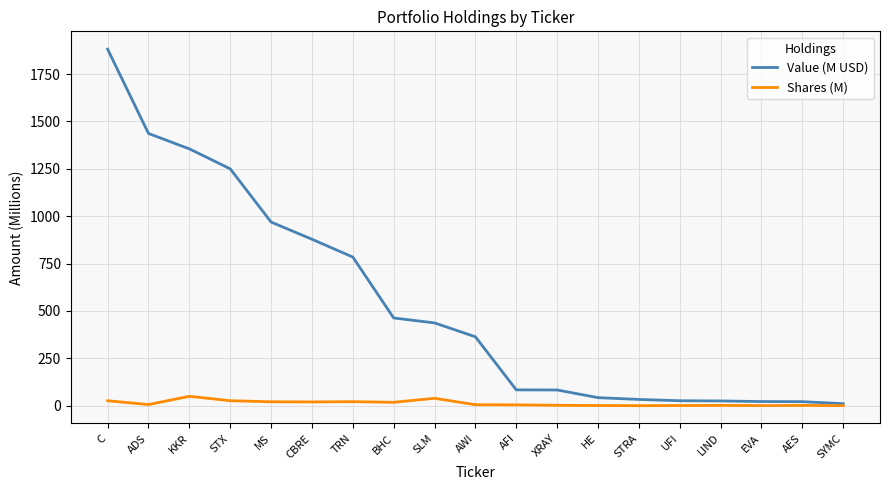

The Value (M USD) series shows 1355.3 at KKR. True or false?

True